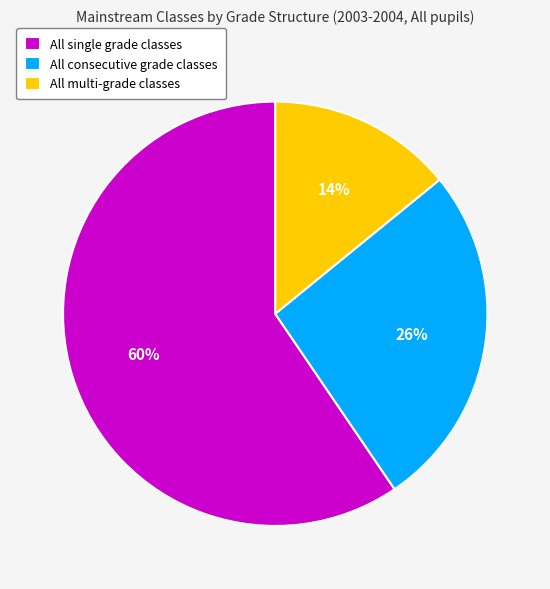

Does All single grade classes account for over 50% of the chart?

Yes